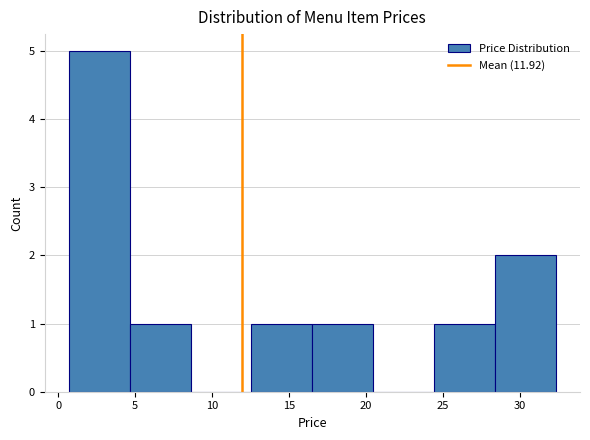

Reading left to right, transcribe this chart: for each bar, give the range it covers on the x-axis and its height. Neither the bar edges nor the heights are printed on the chart, so give them approximately, as read against the axes.

0.5 to 4.5: 5
4.5 to 8.5: 1
8.5 to 12.5: 0
12.5 to 16.5: 1
16.5 to 20.5: 1
20.5 to 24.5: 0
24.5 to 28.5: 1
28.5 to 32.5: 2